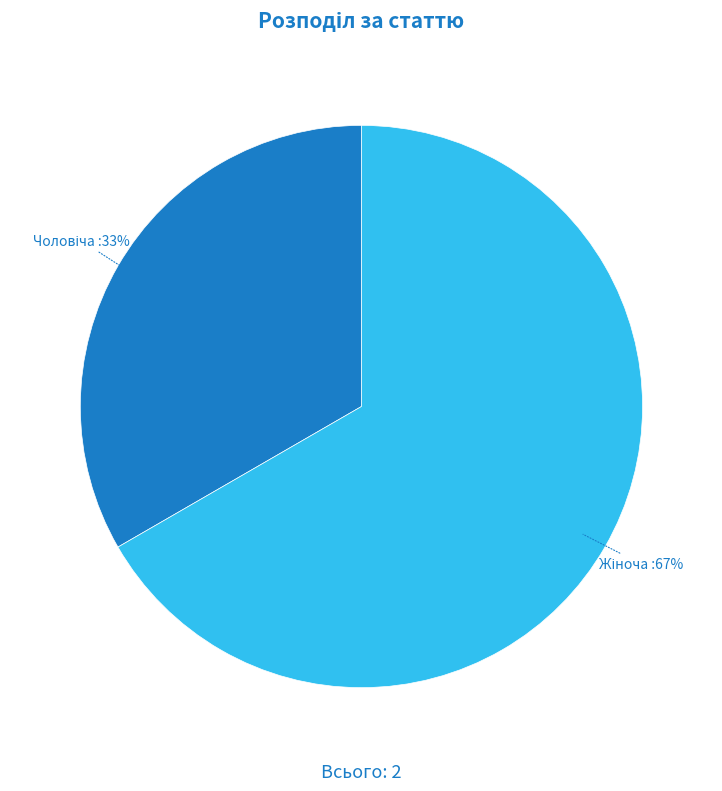

Does any single category account for the majority?

Yes